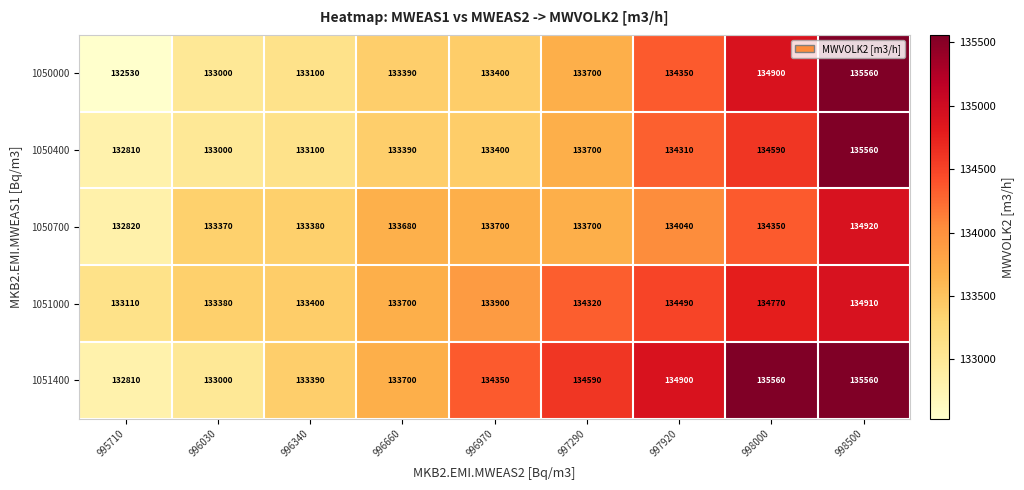

Count the number of data series in this chart.

5